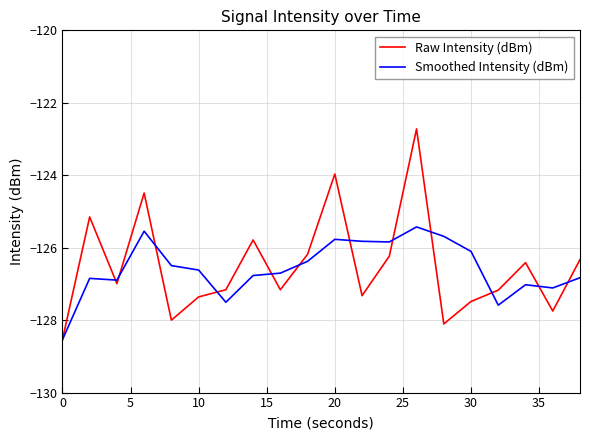

What is the smallest value displayed?

-128.5